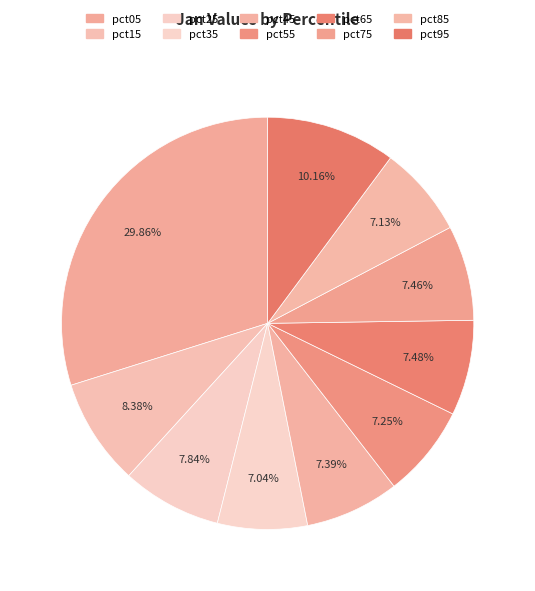

The pct15 slice represents 8% of the pie. True or false?

True